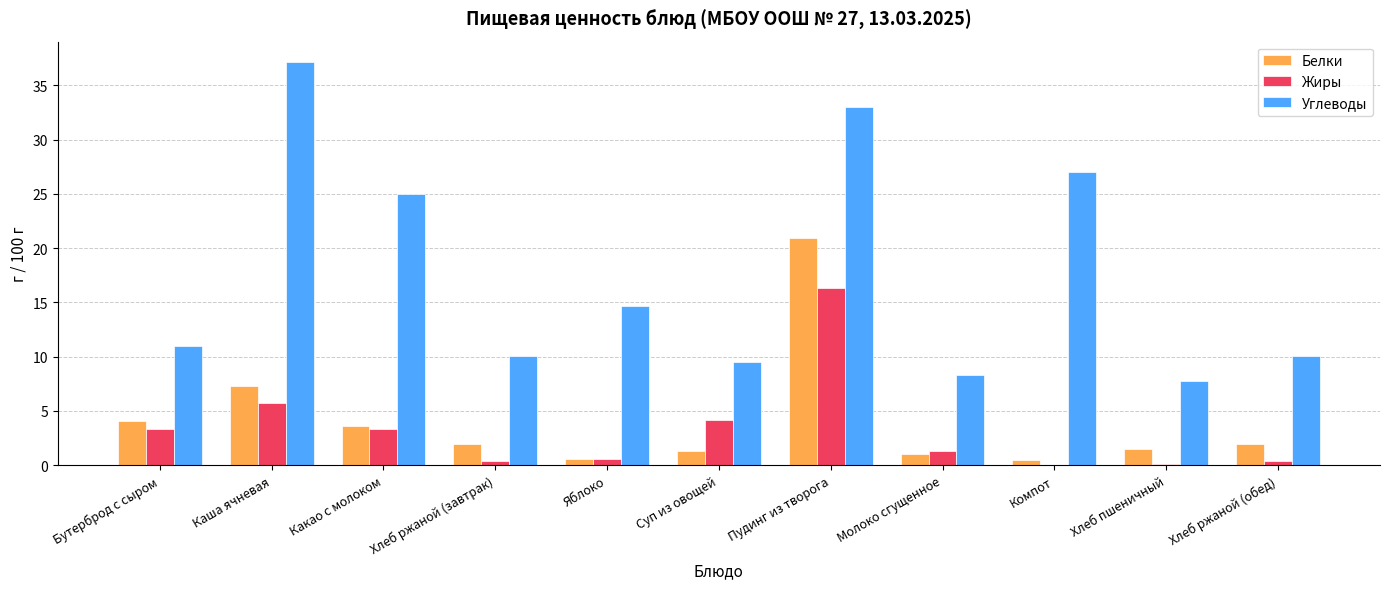

The value of Углеводы at Яблоко is 14.7. True or false?

True